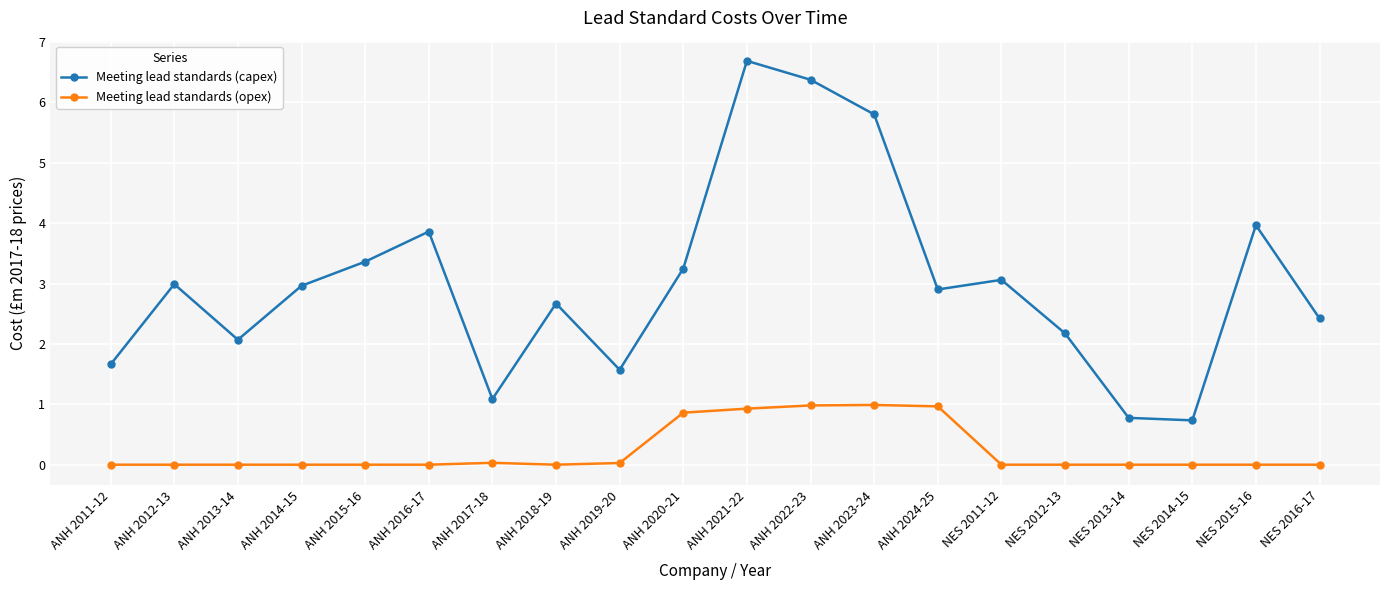

What is the difference between the maximum and minimum values in the Meeting lead standards (opex) series?

1.0